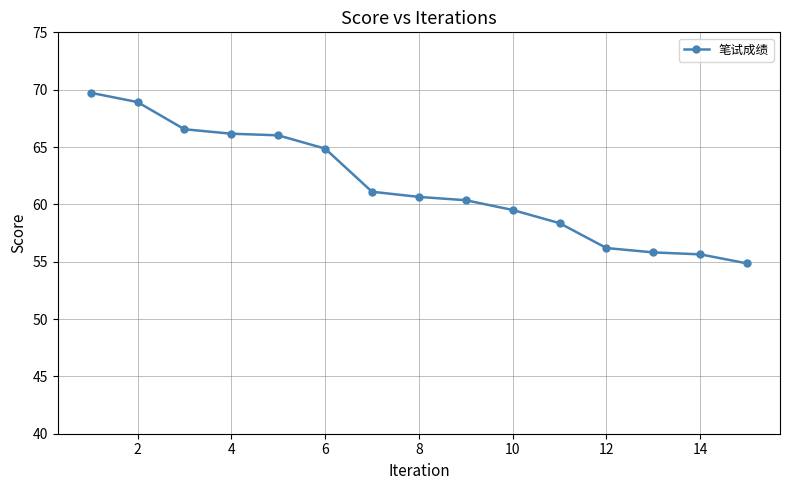

What is the value of the 11th point from the left?

58.4